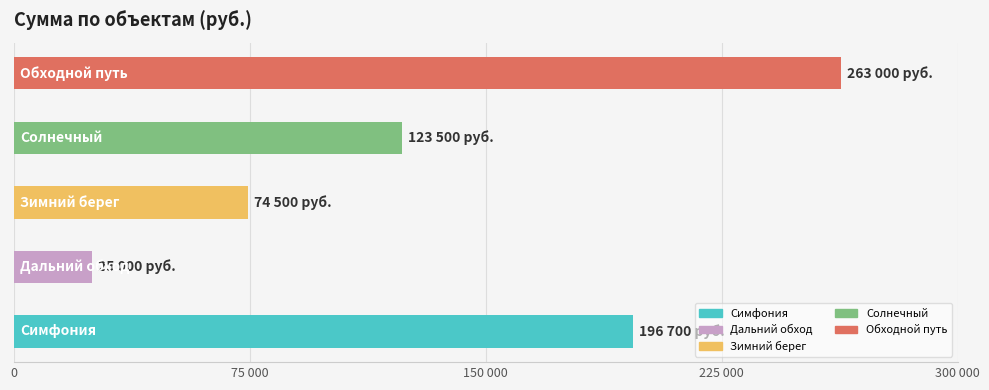

At which label does the data first exceed 123500?

Симфония